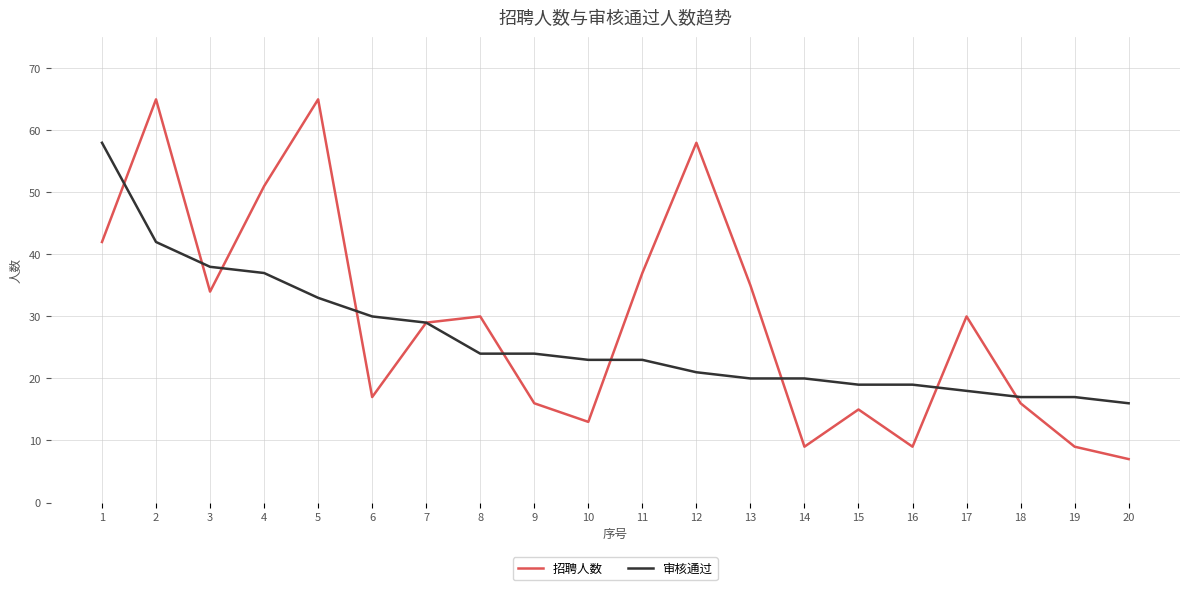

How many values in the 招聘人数 series are below 30?

10